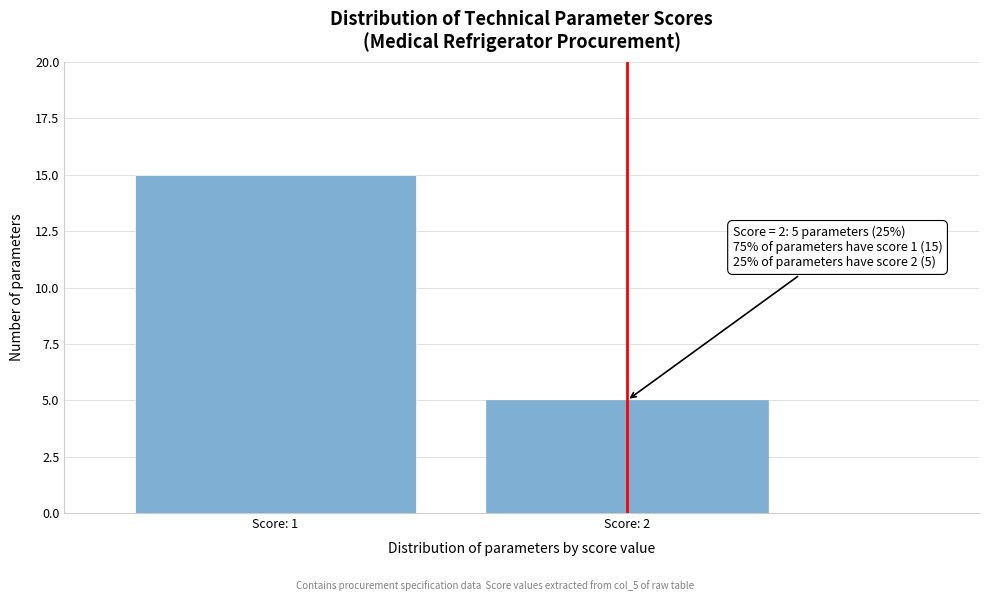

Reading right to left, extract all data points from this chart.

5	15